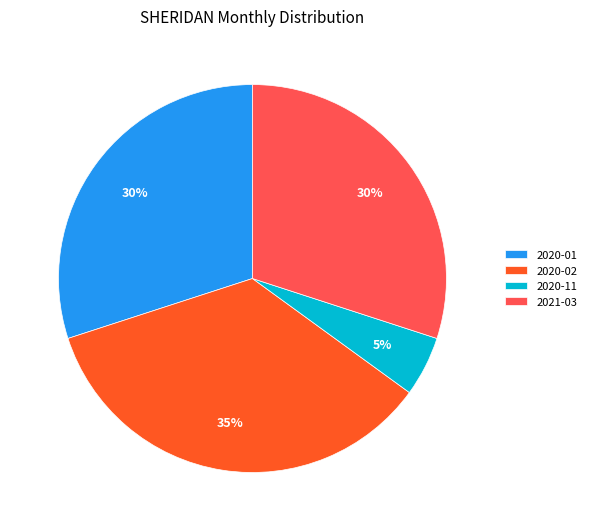

To the nearest percent, what is the difference between the largest and smallest slice percentages?

30%